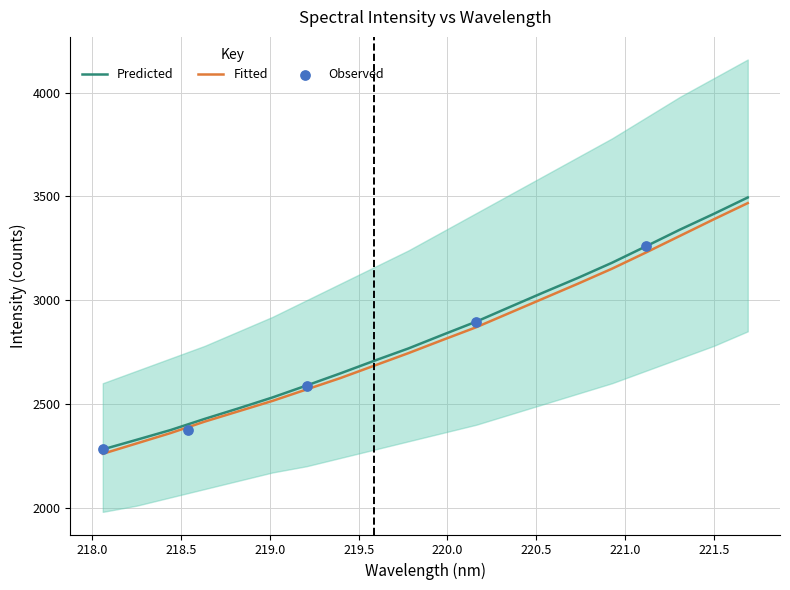

Approximately how many times larger is the value at 220.9264 compared to 218.2508?

1.4